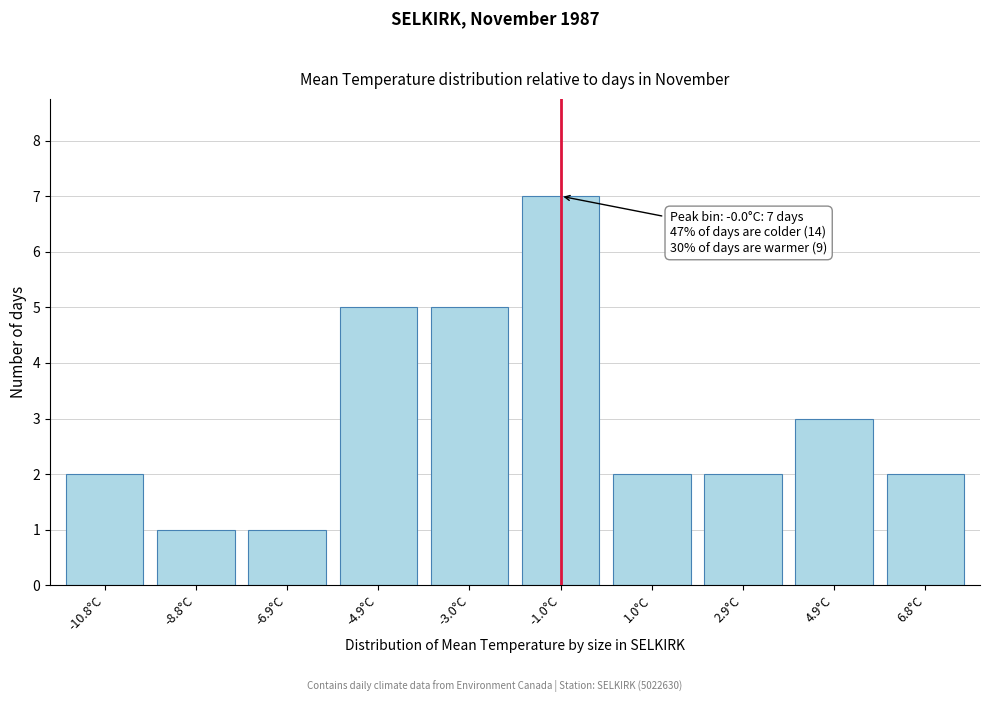

Reading left to right, list all the values displayed in this chart.

2	1	1	5	5	7	2	2	3	2